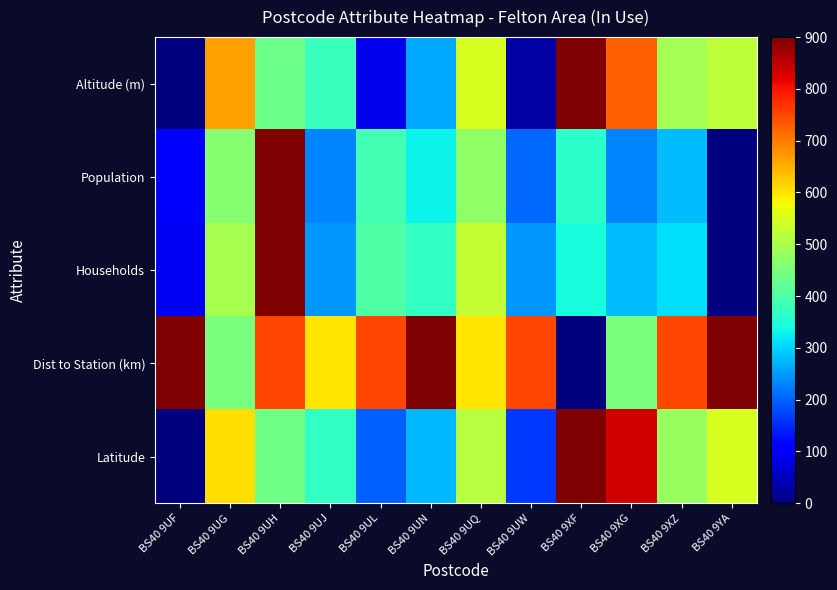

At which category does the chart reach its minimum across all series?

BS40 9UF